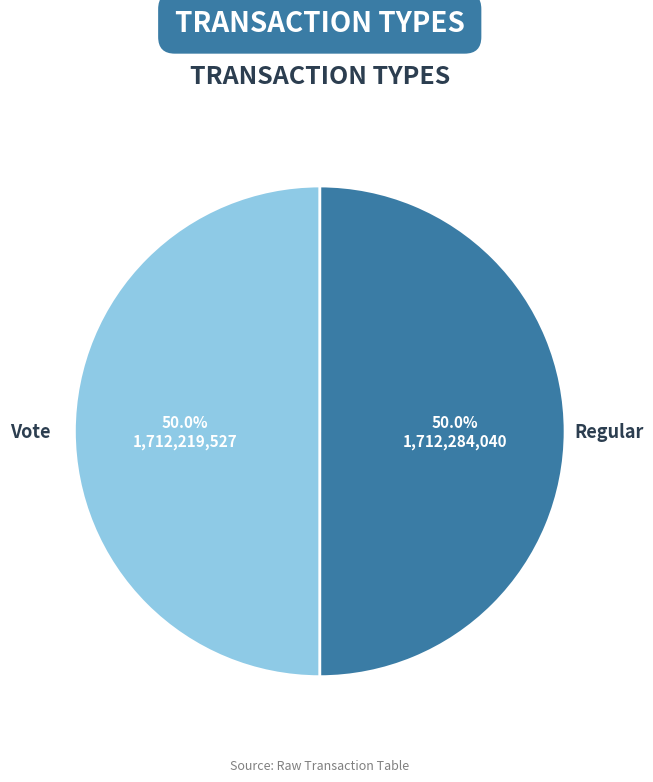

What percentage is the Vote slice, to the nearest percent?

50%